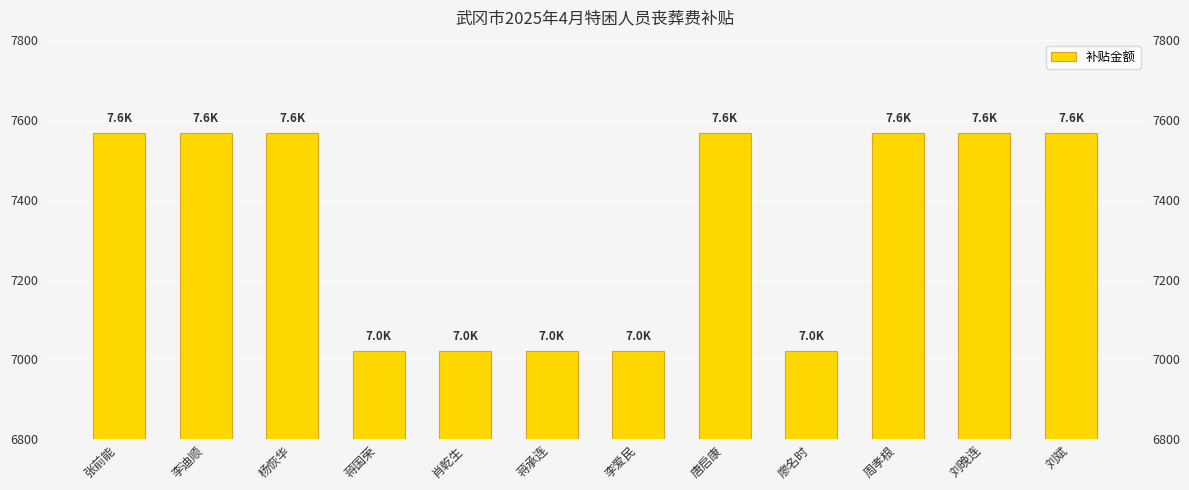

Which label corresponds to the largest value in the chart?

张前能